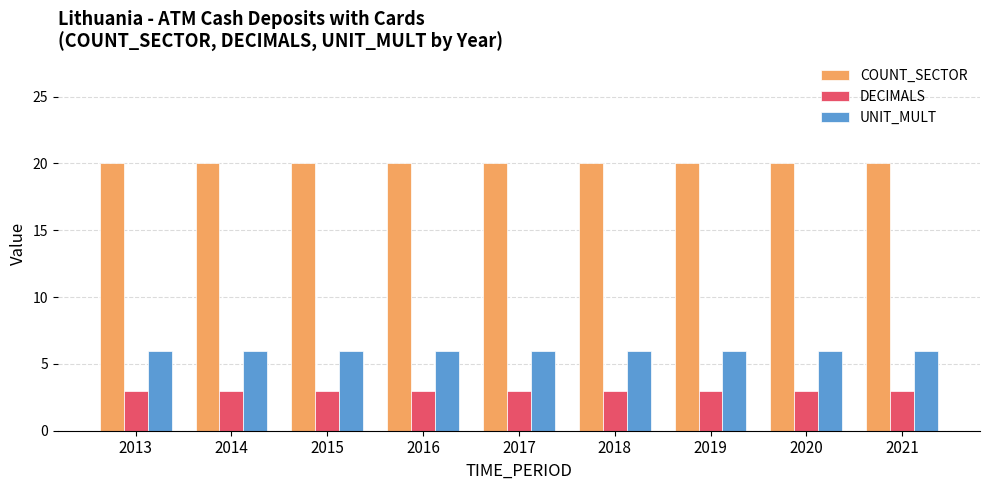

Rank the series by their maximum value, from highest to lowest.

COUNT_SECTOR, UNIT_MULT, DECIMALS